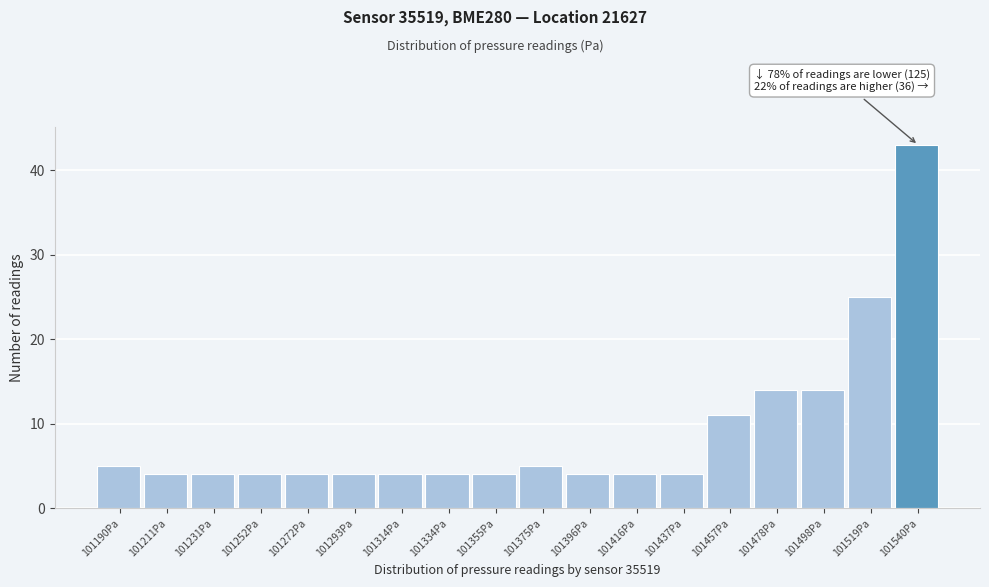

Over which range of the x-axis is the bar tallest?

101530 to 101550